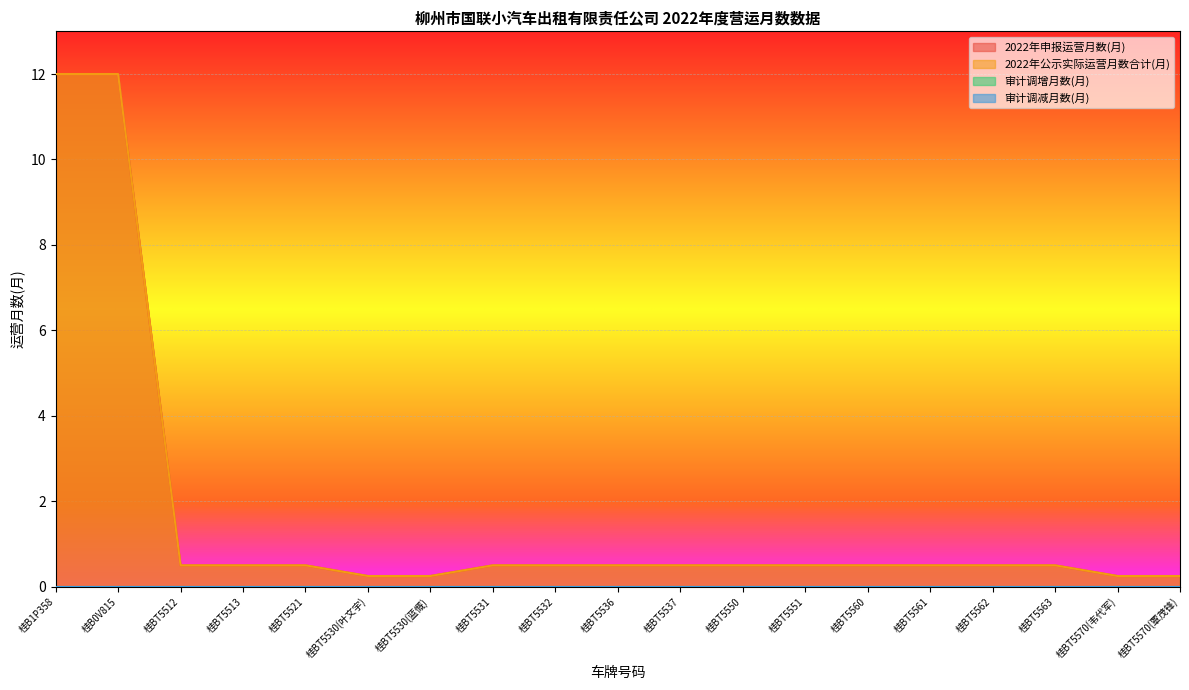

Which series changed the most between 桂BT5550 and 桂BT5560?

2022年申报运营月数(月)